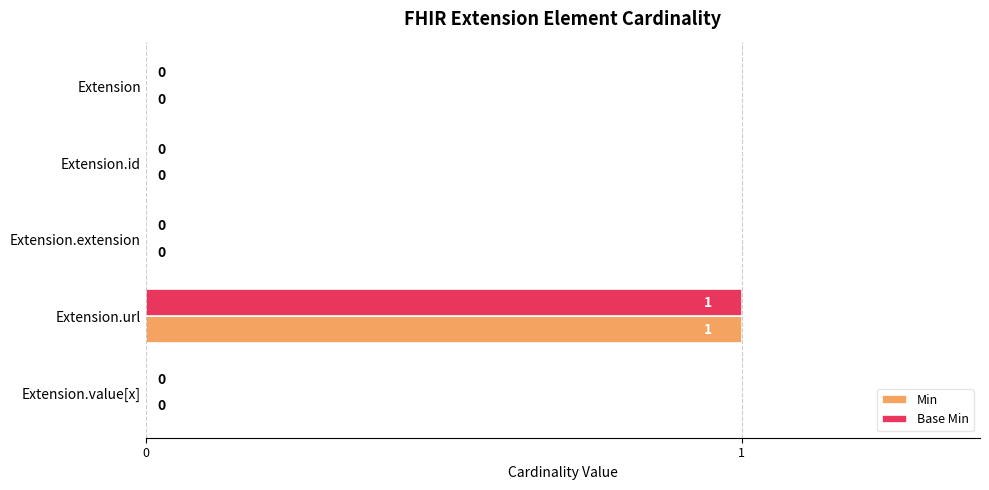

How many Base Min values are between 0 and 1?

5